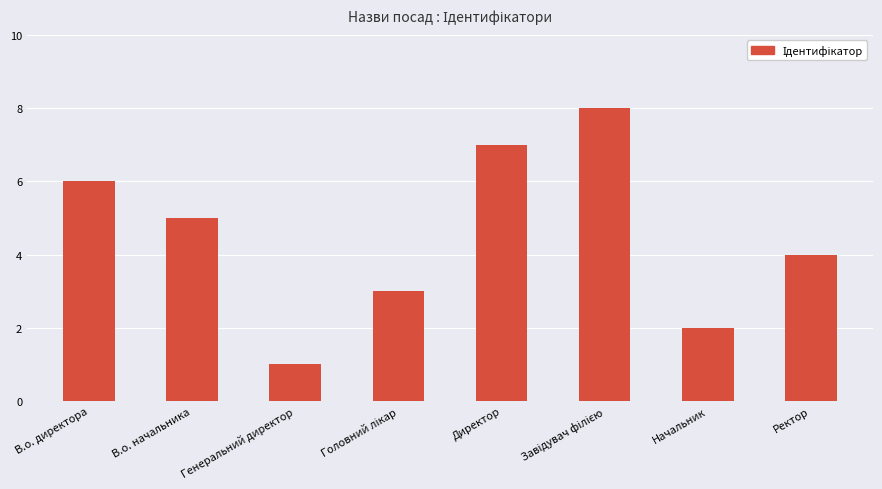

Approximately how many times larger is the value at В.о. директора compared to В.о. начальника?

1.2